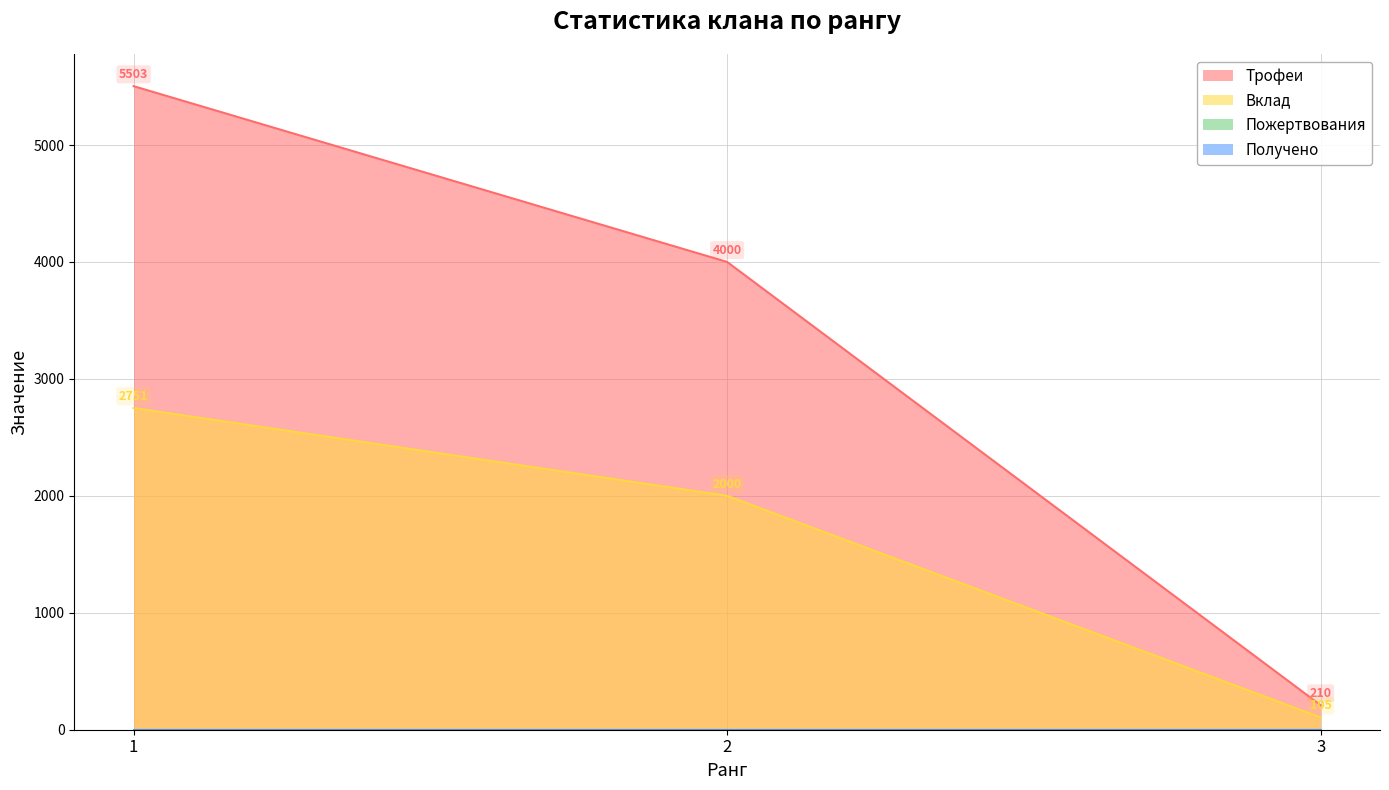

At which label does Трофеи first exceed 4000?

1